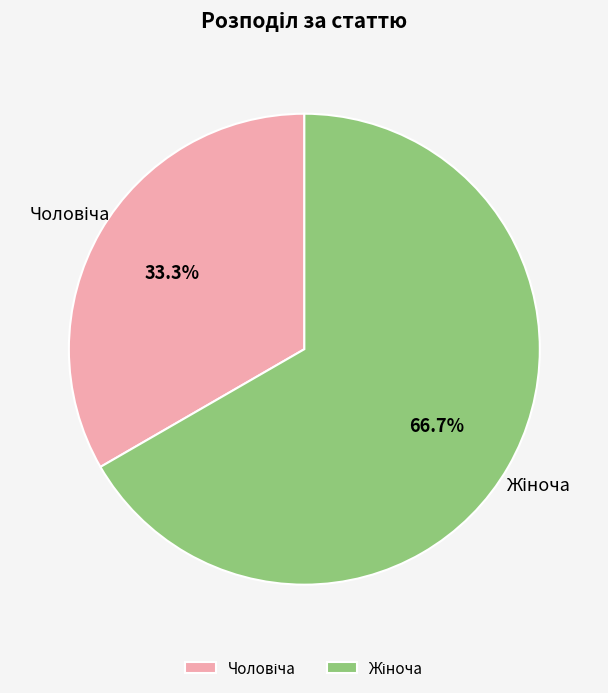

Does any single category account for the majority?

Yes